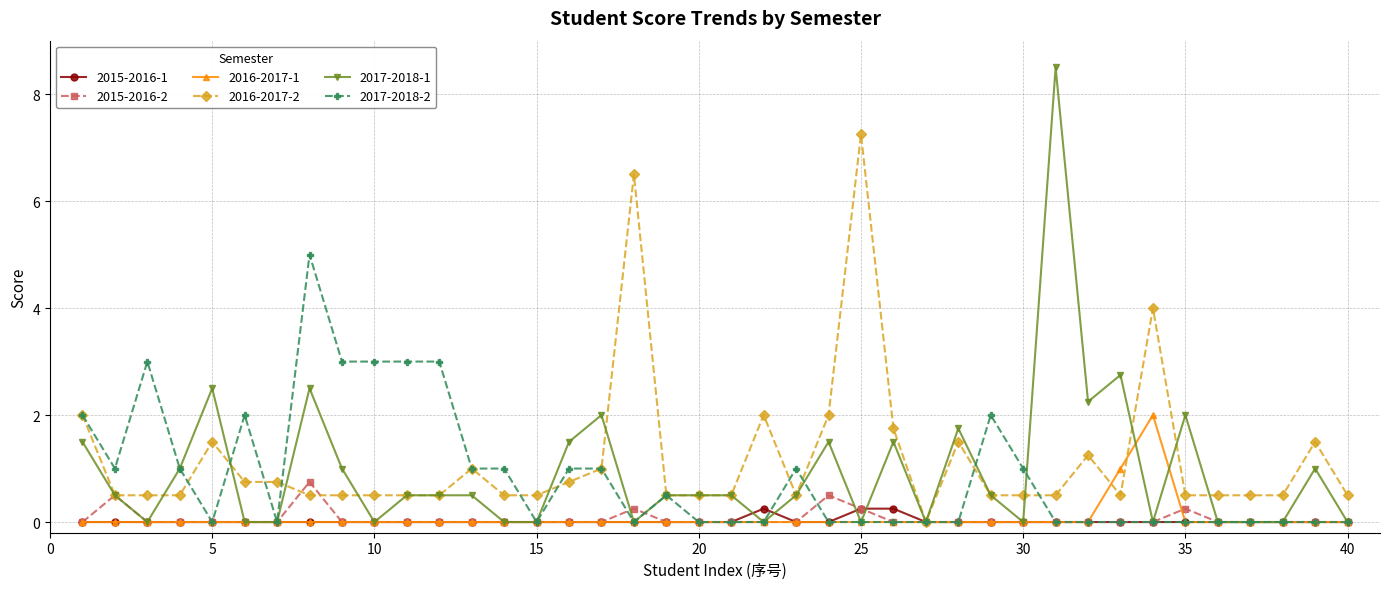

What is the maximum value shown in the chart?

8.5